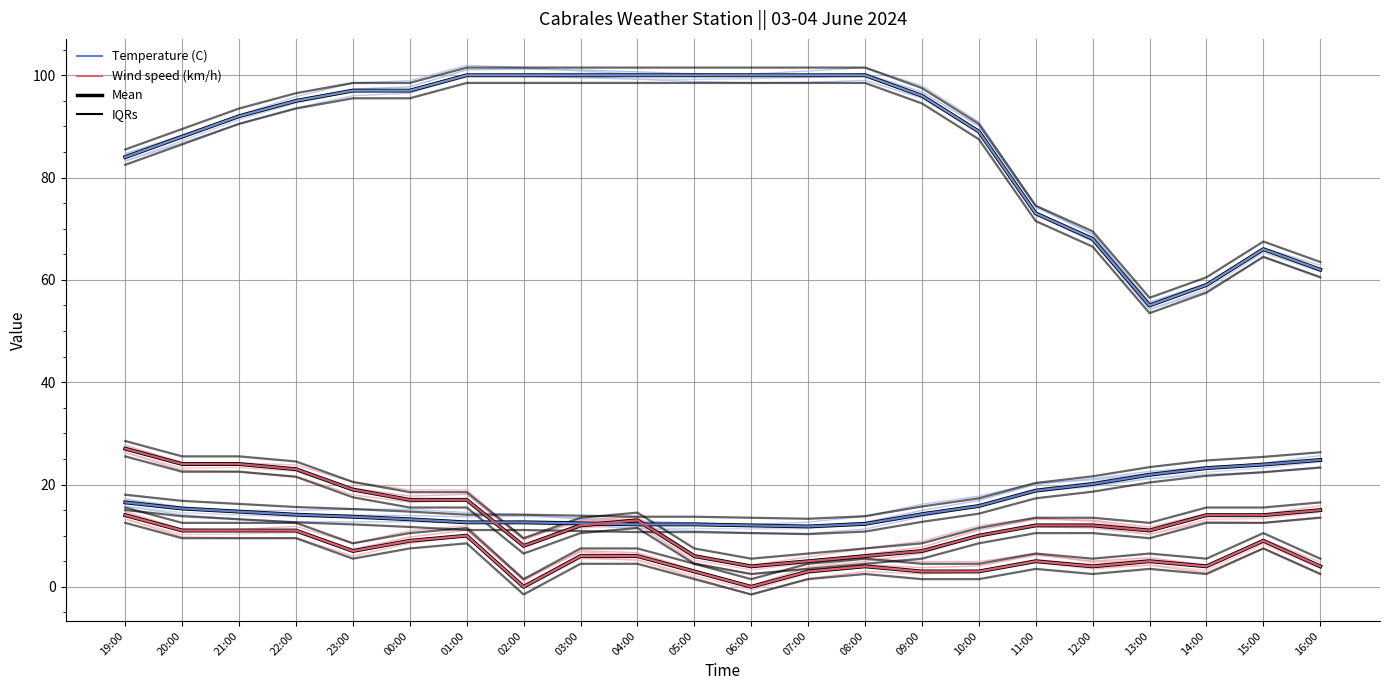

What is the value of the Humidity (%) point at the 3rd from the left?

92.0